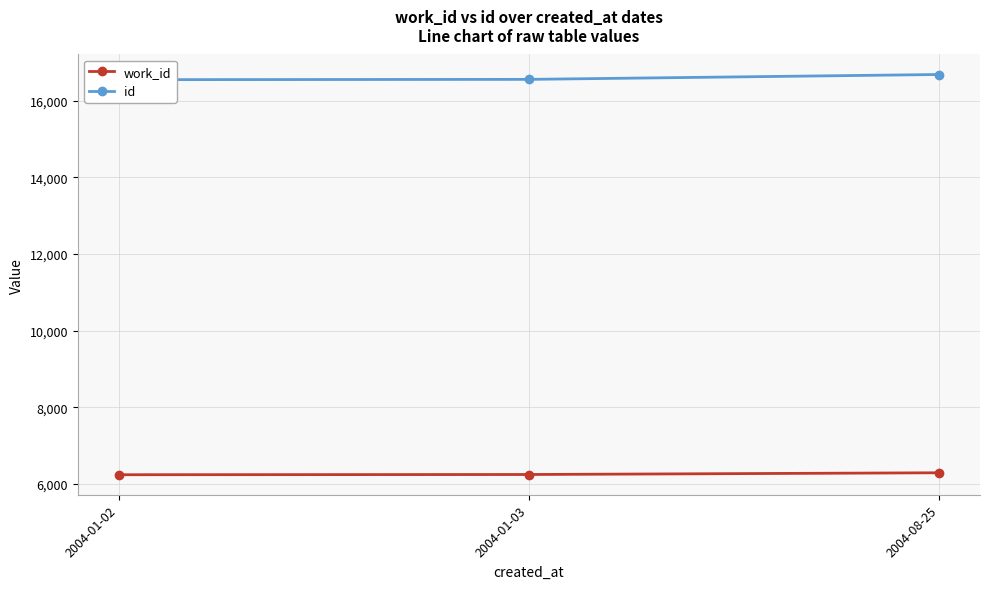

Reading left to right, list all the values displayed in this chart.

work_id: 6245	6251	6296
id: 16544	16552	16679